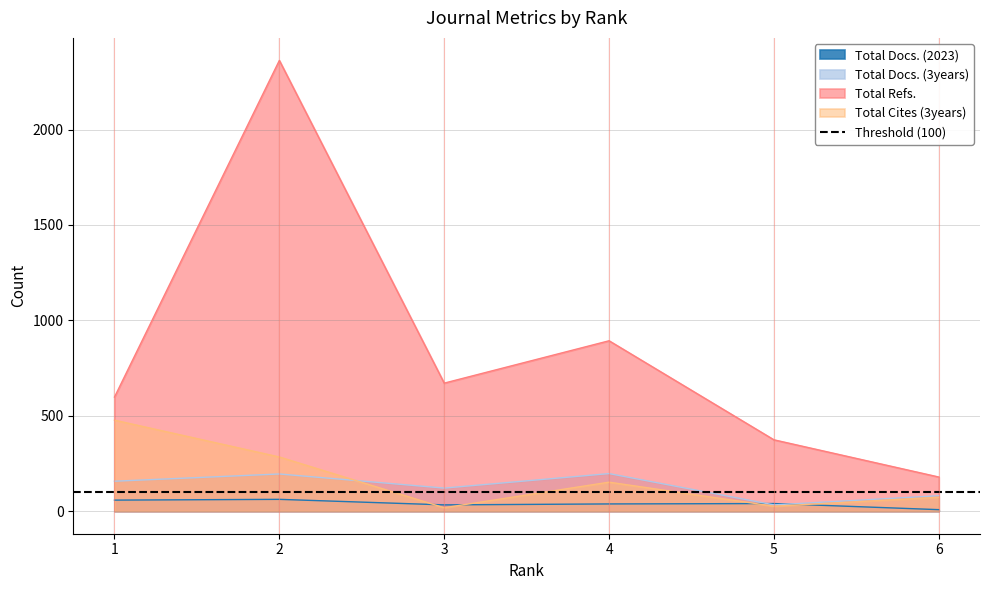

At which category does the chart reach its peak across all series?

2